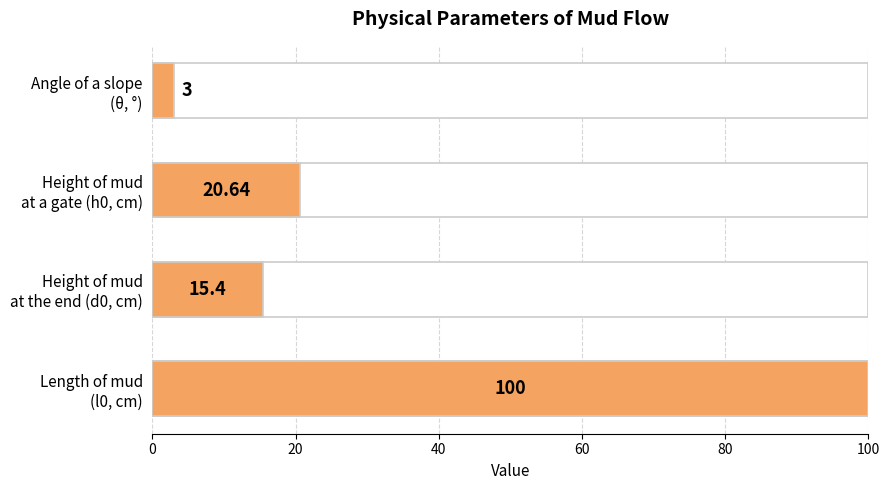

How many bars are there in total?

4